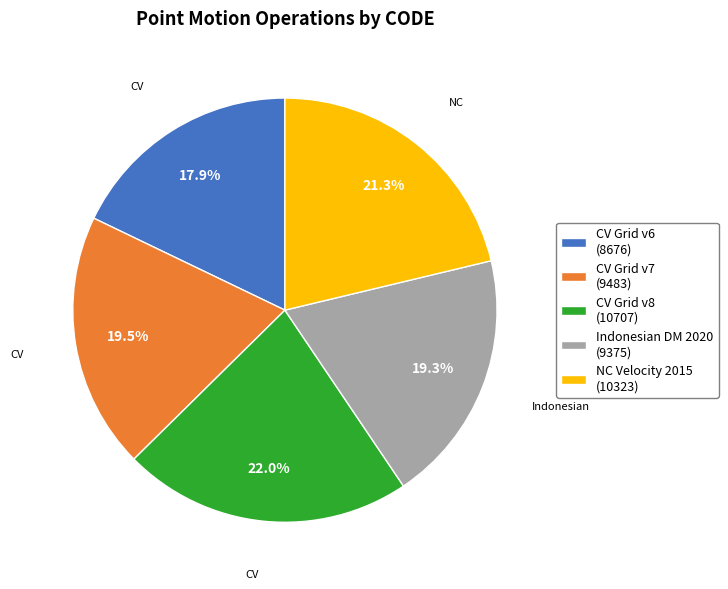

Which has a higher value, Indonesian DM 2020 (9375) or CV Grid v6 (8676)?

Indonesian DM 2020 (9375)